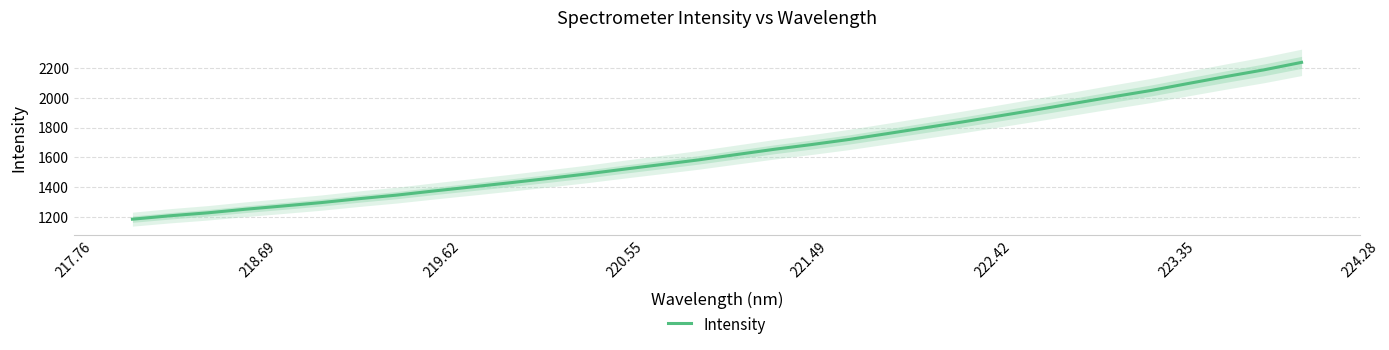

What is the lowest value of the Intensity series?

1184.3